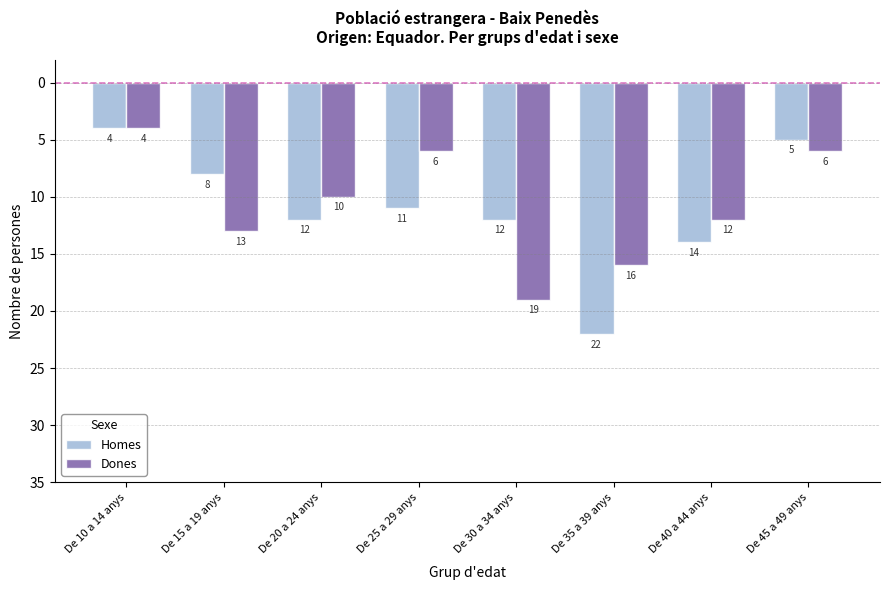

What is the value of the Homes bar at the 3rd from the left?

-12